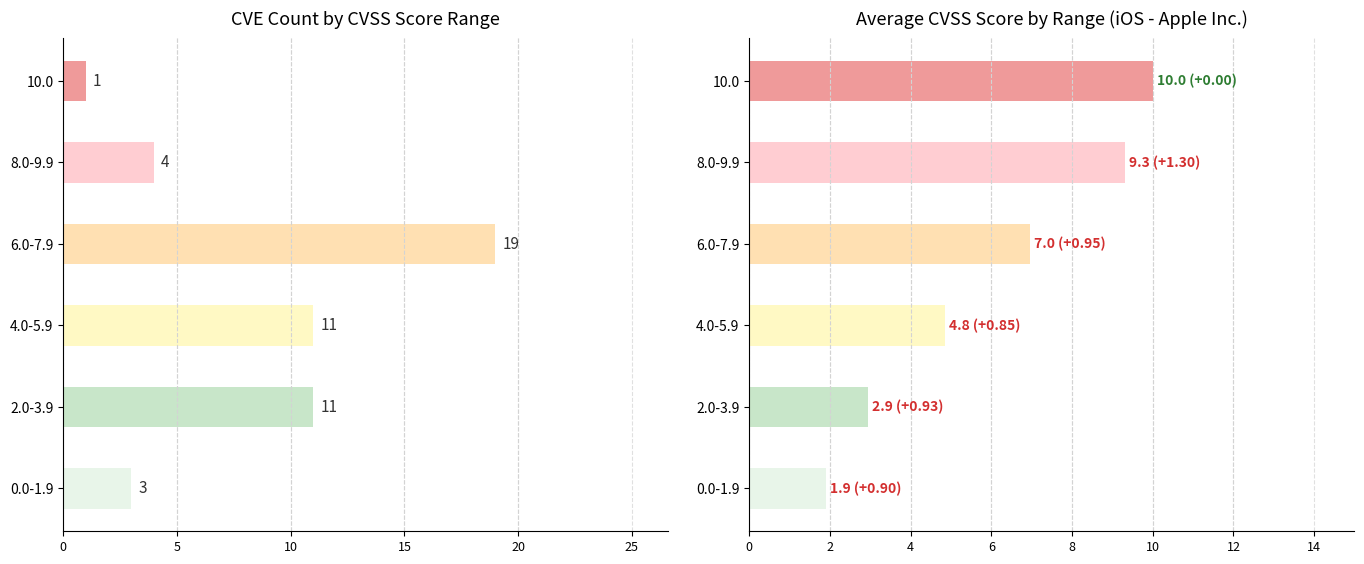

Between 6.0-7.9 and 2.0-3.9, which is larger?

6.0-7.9